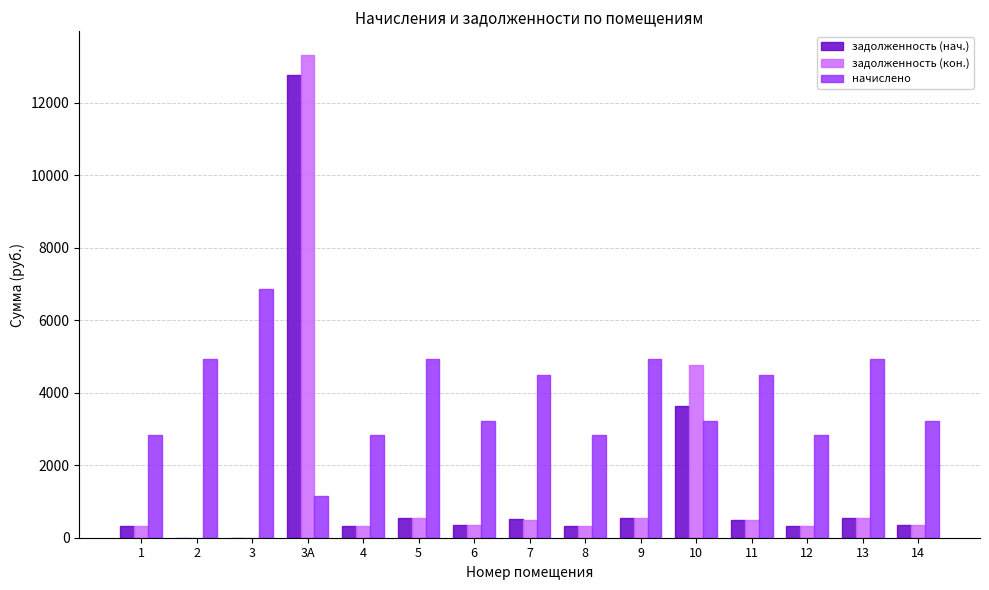

Is it true that начислено equals 3215.0 at 6?

True